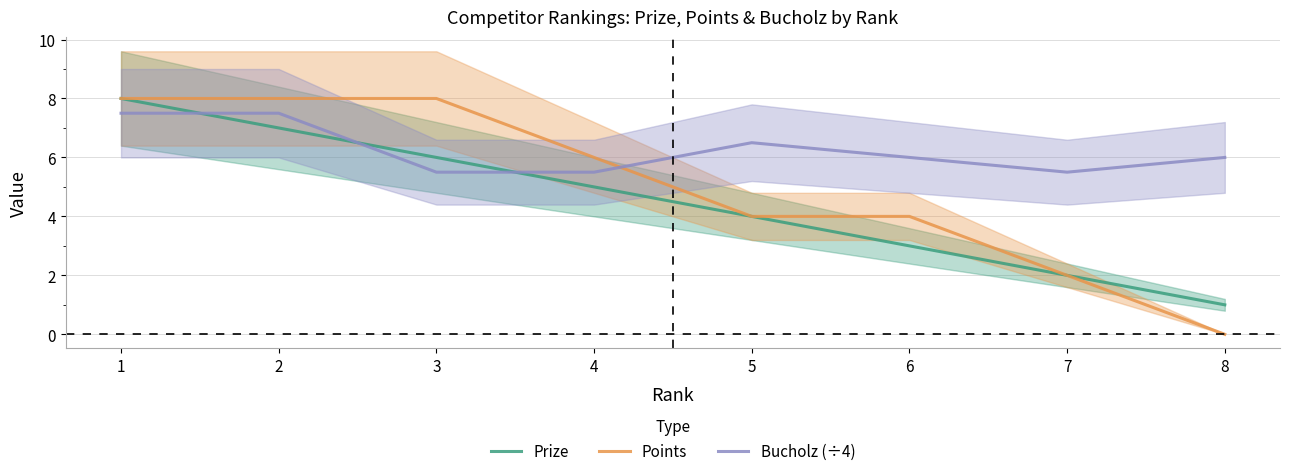

What is the sum of all Points values?

40.0